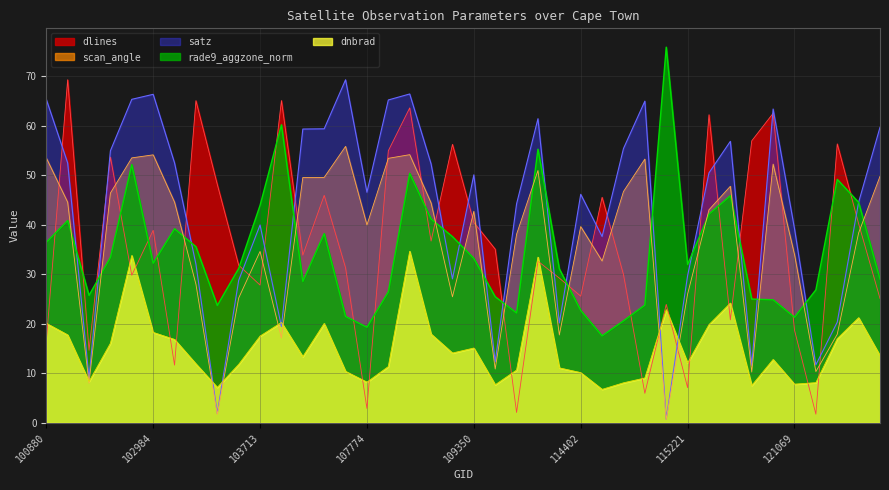

Count the number of categories in the chart.

40